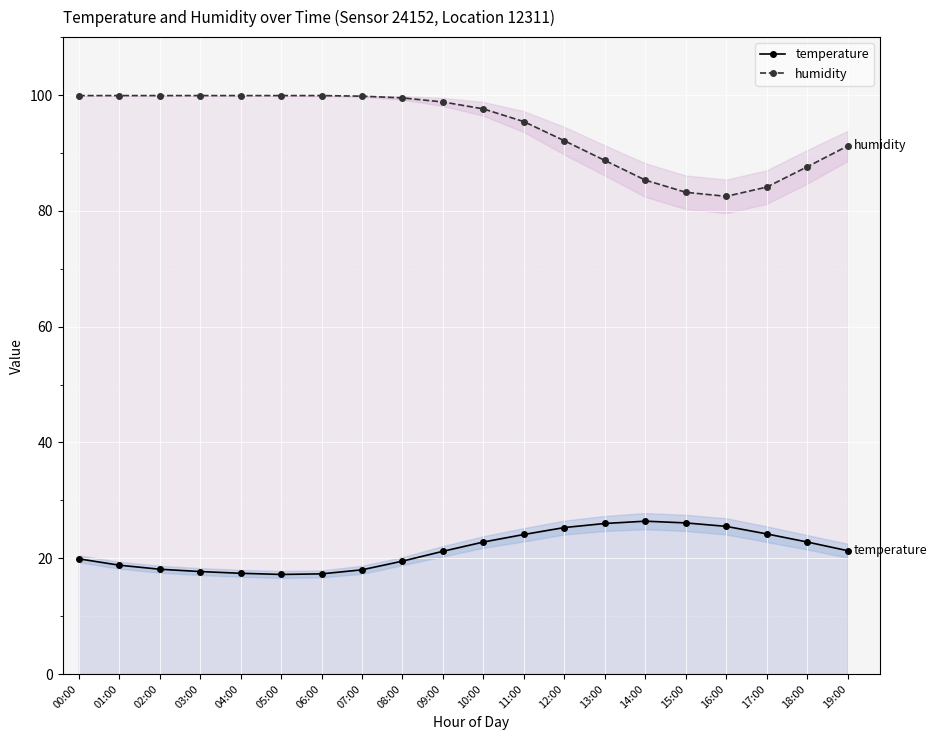

Between 10:00 and 14:00, which series saw the biggest shift?

humidity